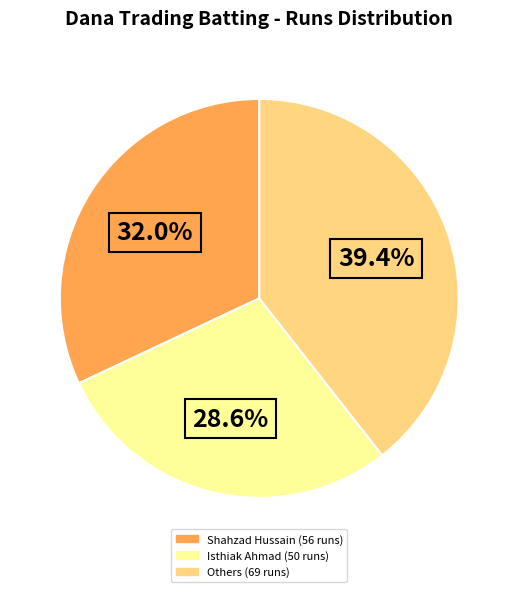

Count the number of slices in the pie.

3